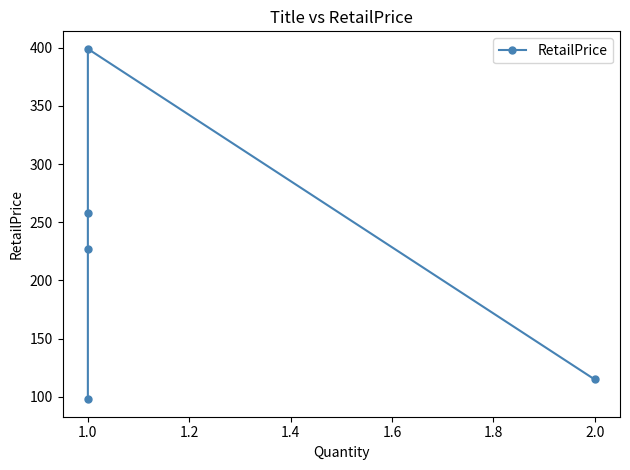

What is the label of the 4th point from the right?

1.0